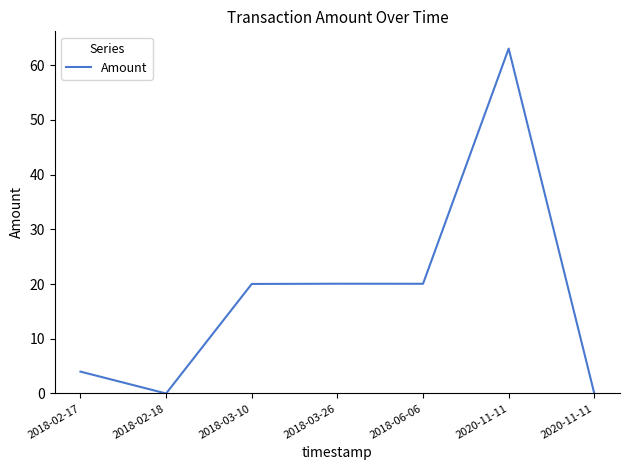

Between 2020-11-11 and 2018-02-18, which is larger?

2020-11-11